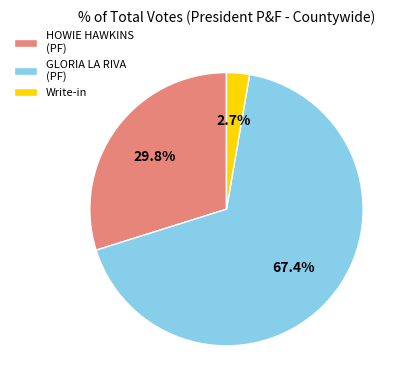

Does any single category account for the majority?

Yes